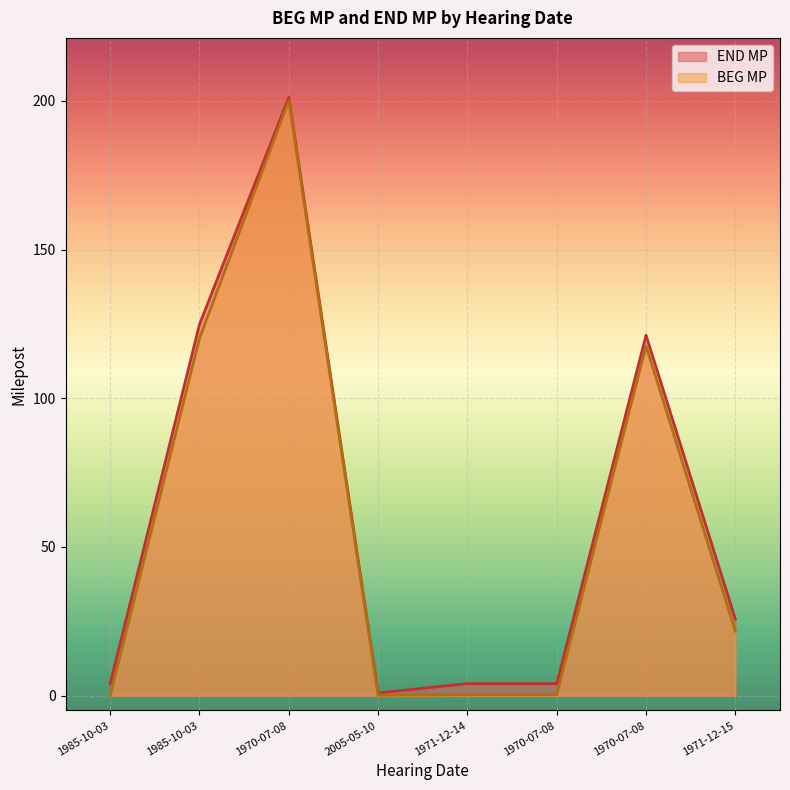

Which series changed the most between 1985-10-03 and 1971-12-15?

END MP